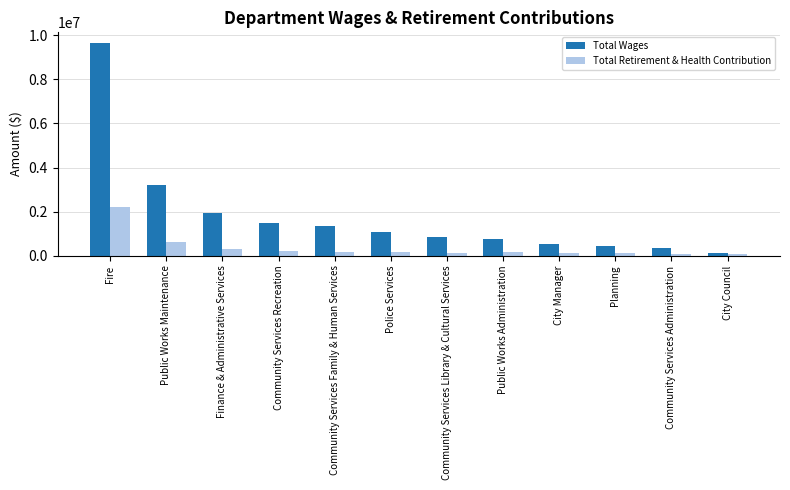

Which category has the highest value in the Total Retirement & Health Contribution series?

Fire